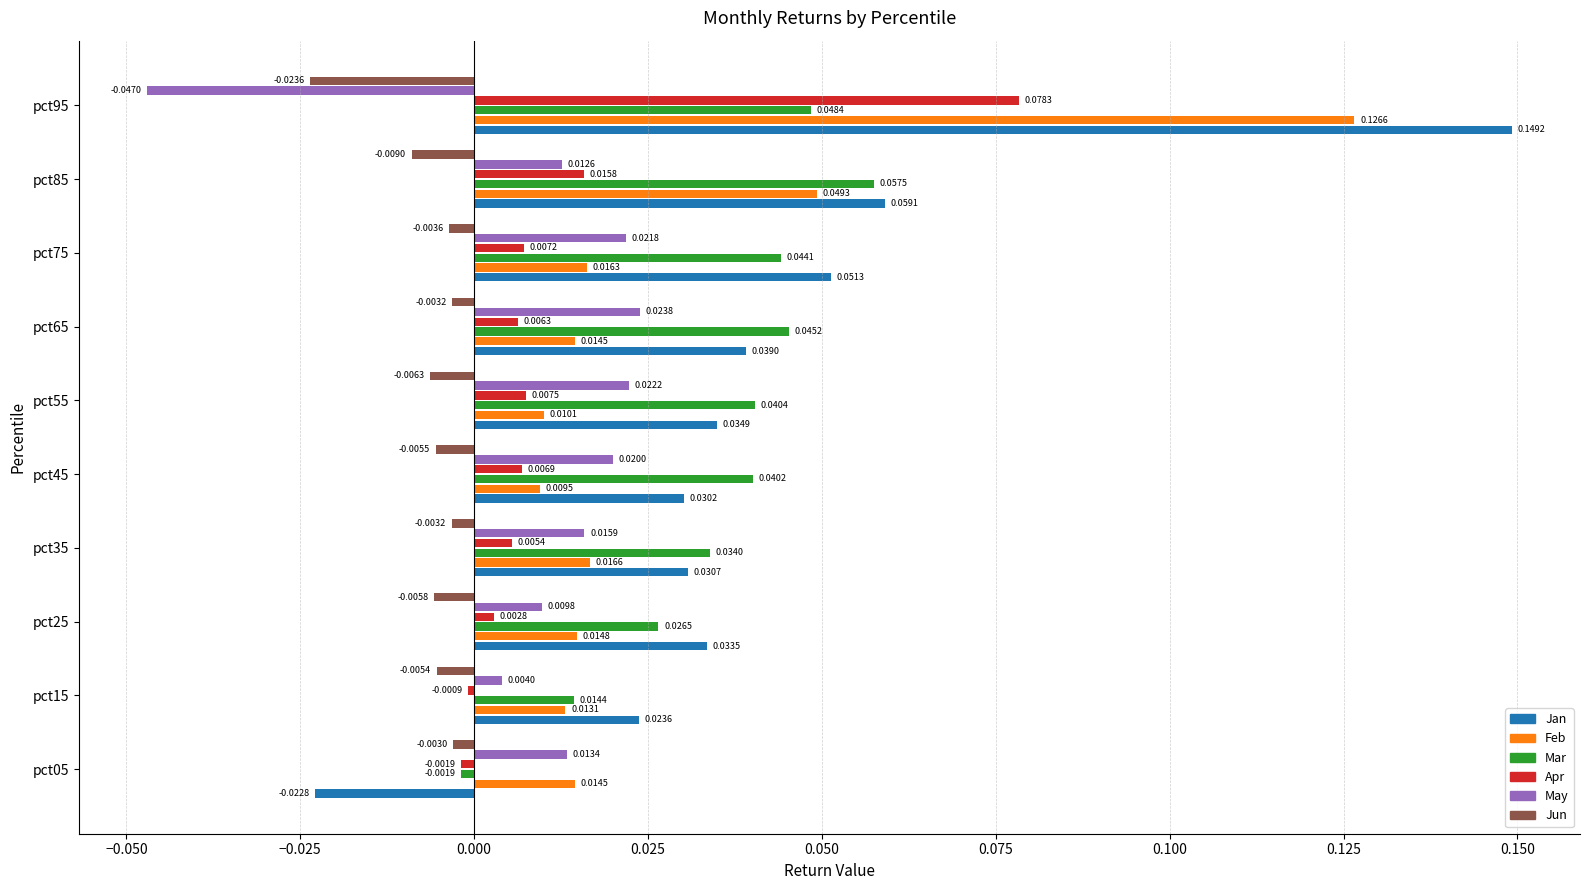

Where is Jun nearest to the value 0?

pct05